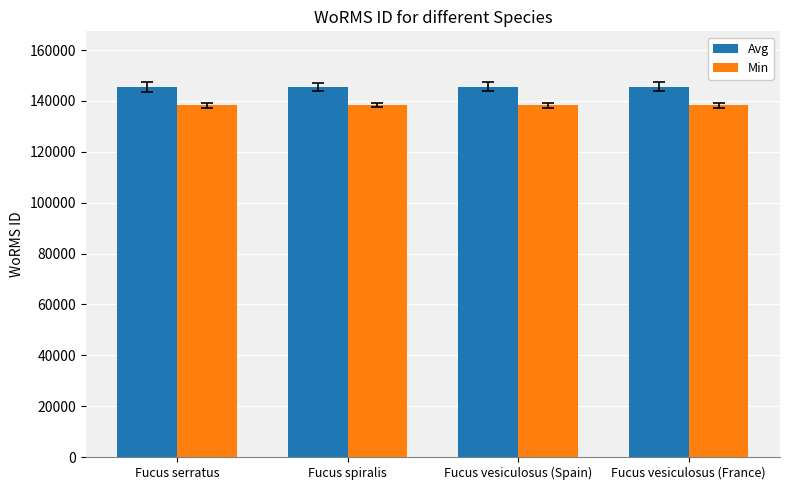

What is the approximate value of Min at Fucus vesiculosus (Spain)?

138270.6